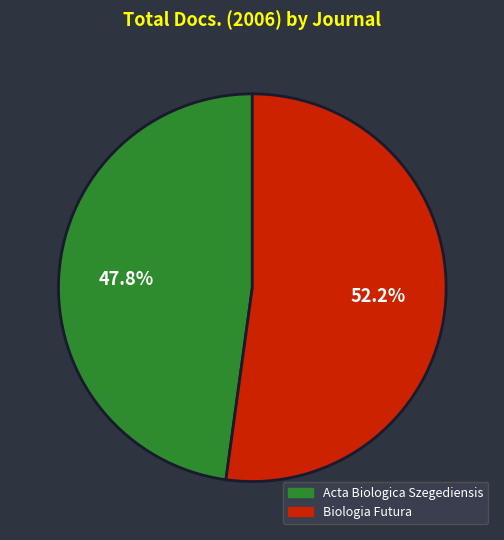

Does Acta Biologica Szegediensis account for over 50% of the chart?

No